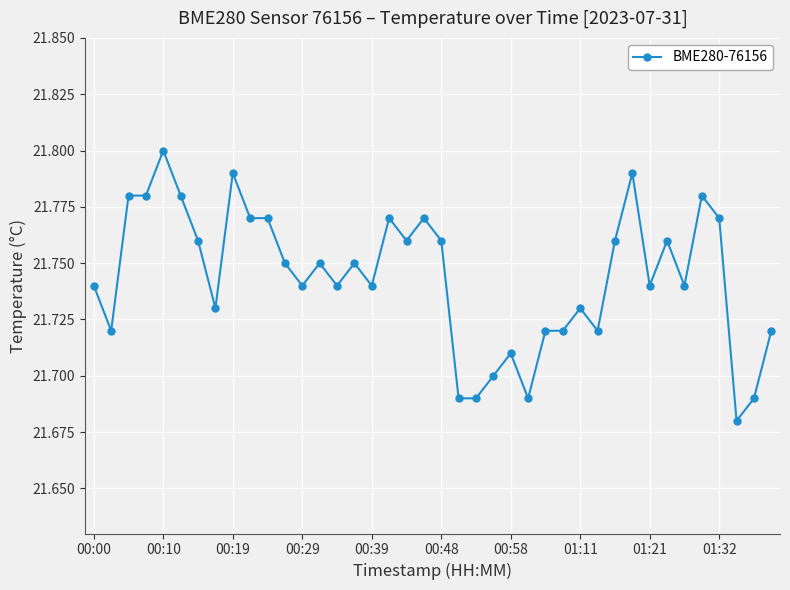

True or false: the data has more than 1 interior local peaks.

True